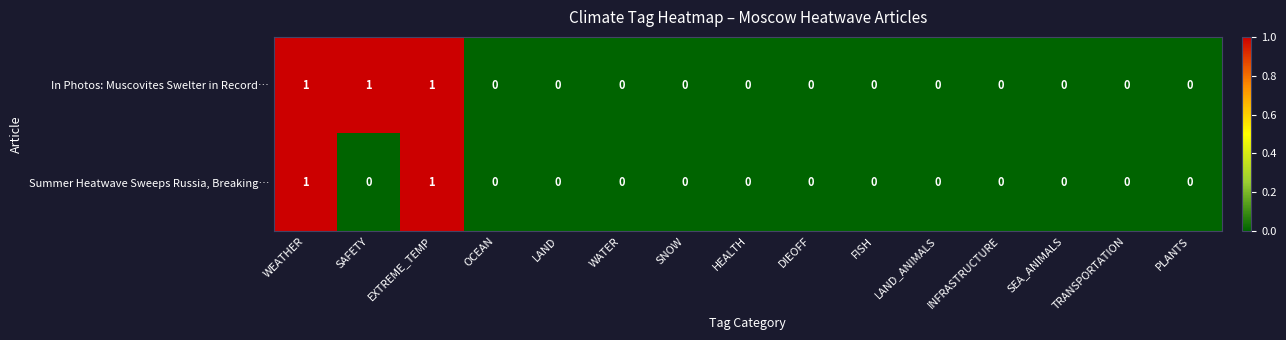

Between SAFETY and LAND_ANIMALS, which series saw the biggest shift?

In Photos: Muscovites Swelter in Record…